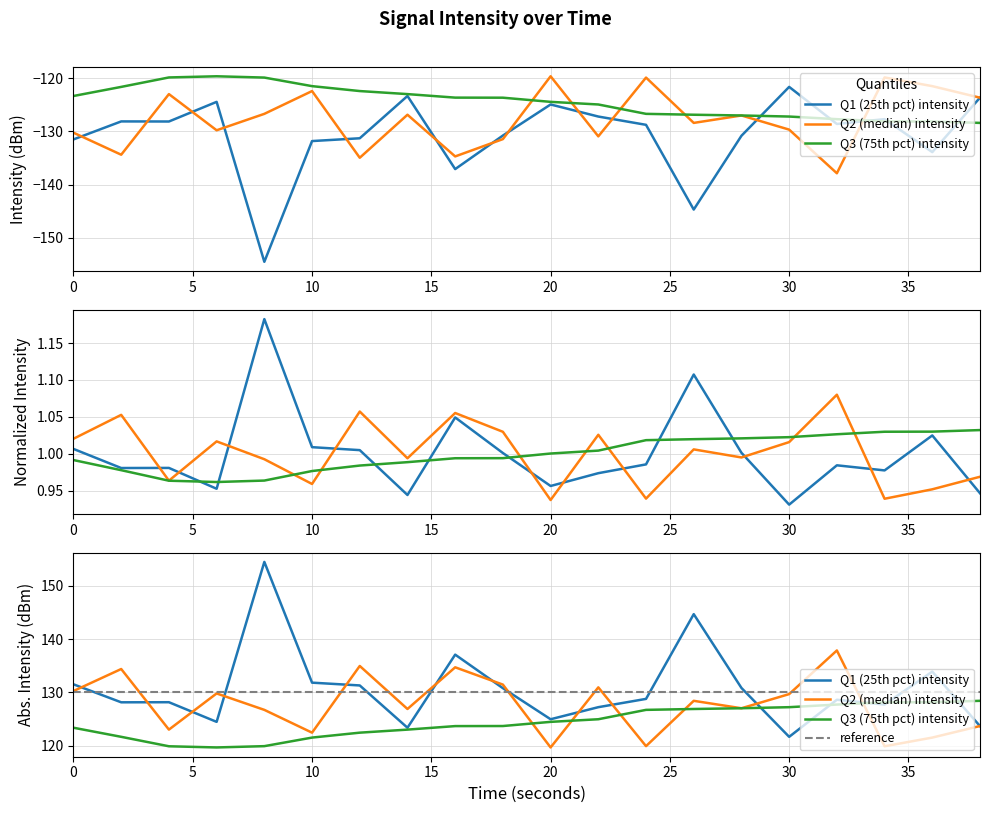

In Q1 (25th pct) intensity, how many points are higher than both neighbors (excluding endpoints)?

6